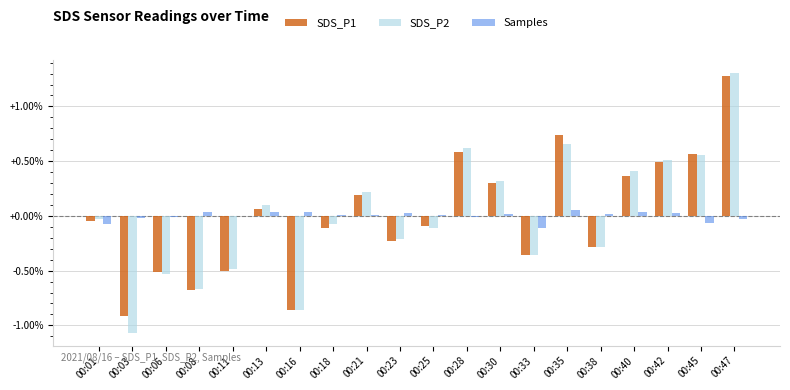

How many data points does each series have?

20